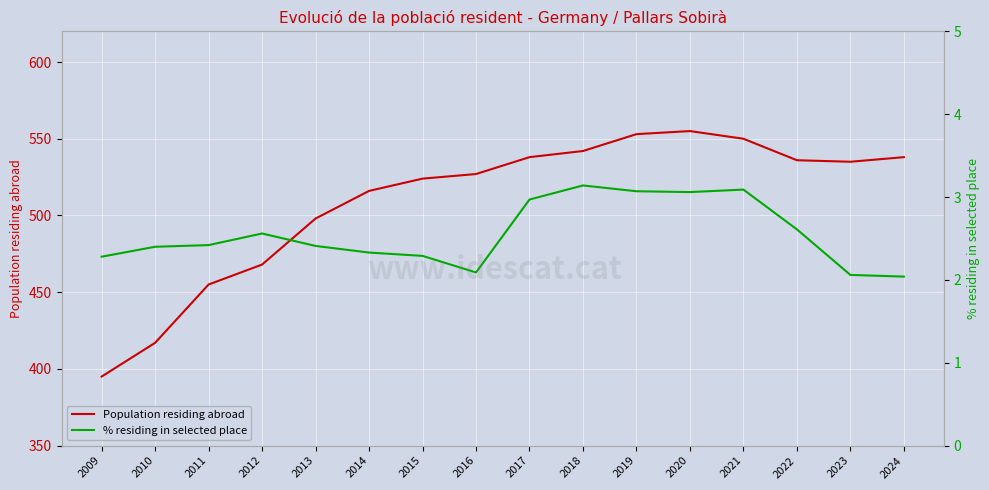

Rank the series by their average value, from highest to lowest.

Population residing abroad, % residing in selected place